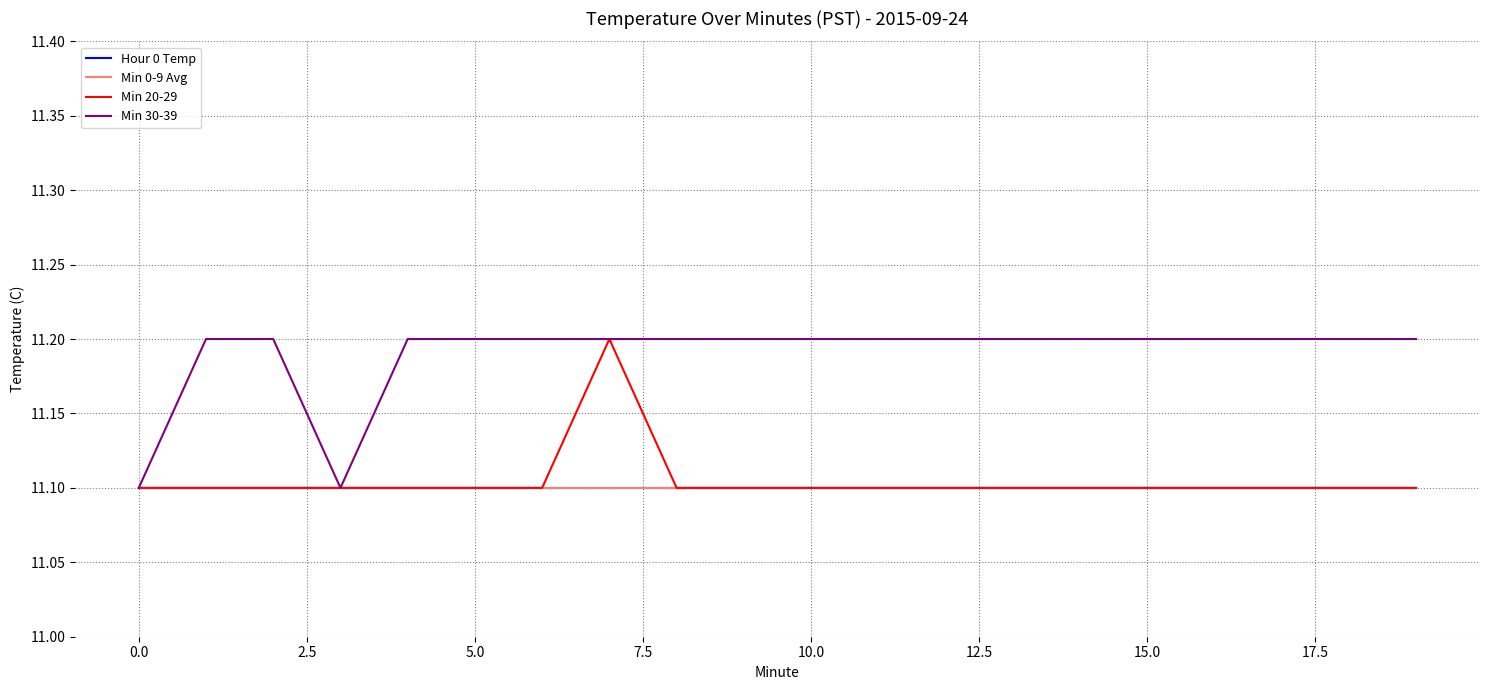

Does the chart display data point markers on the line(s)?

No